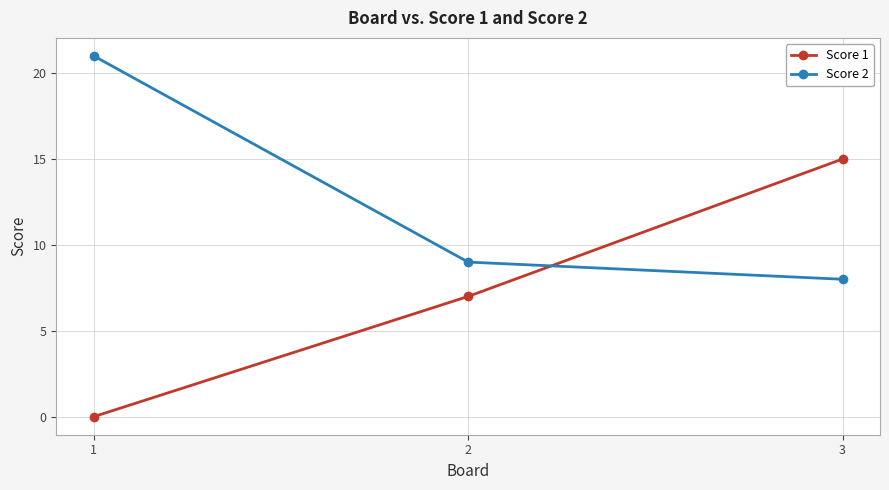

What is the difference between the highest and lowest values at 3?

7